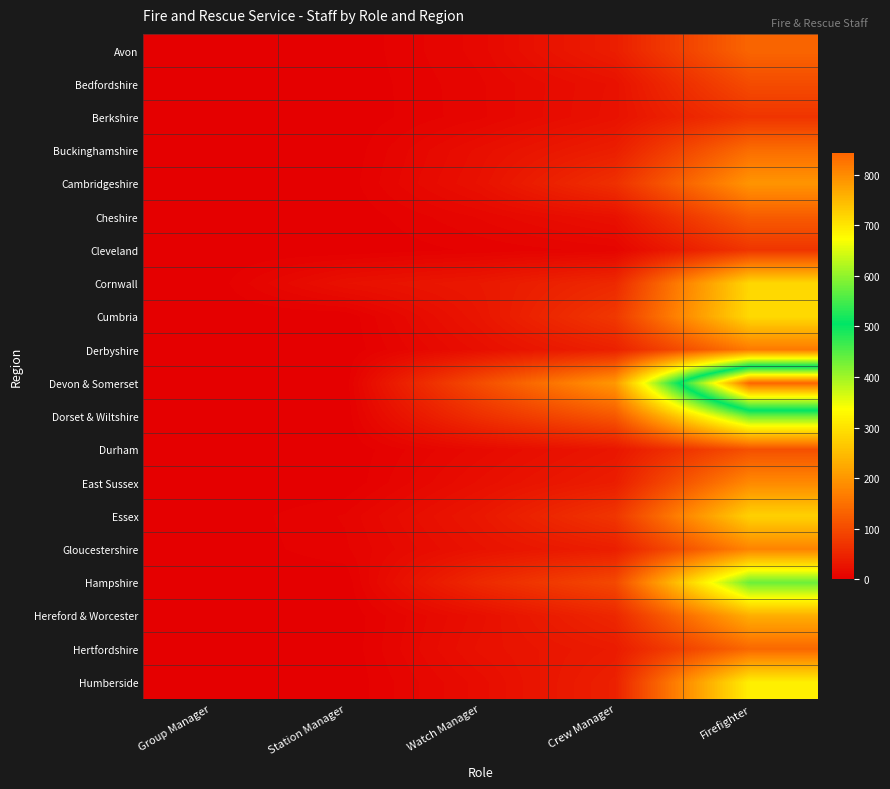

What is the spread (max minus min) of values at Crew Manager?

193.6